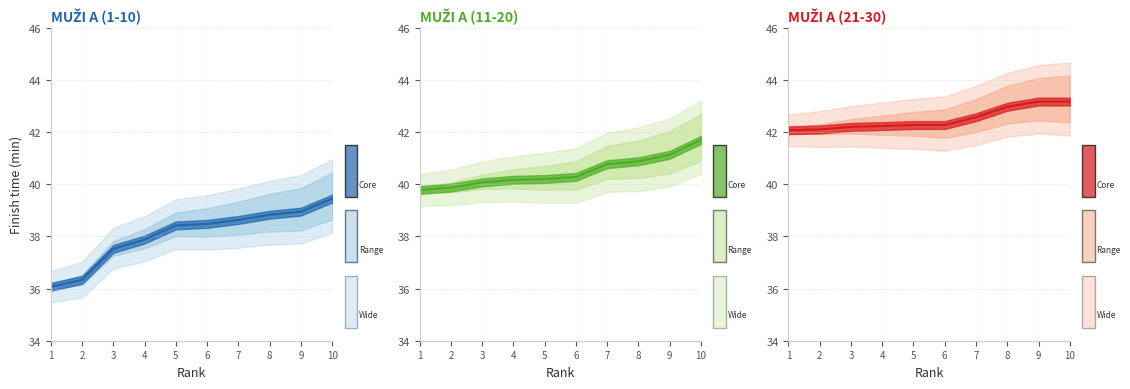

Is this an area chart (filled region under the line)?

No